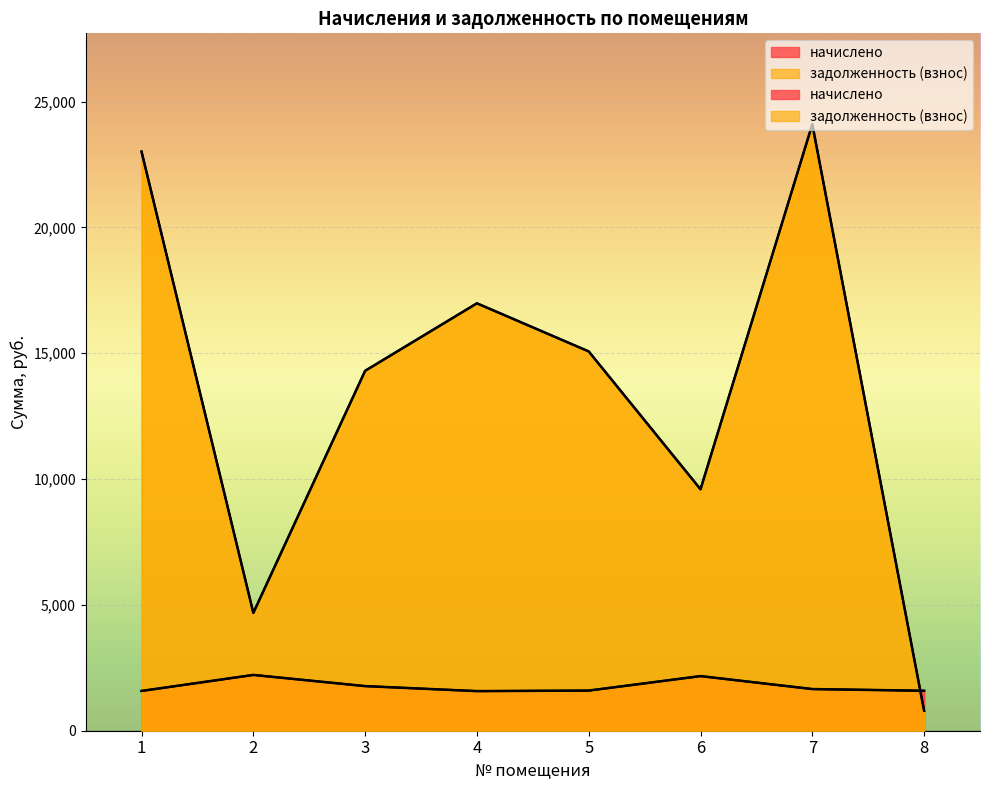

Which category has the lowest value across all series?

8